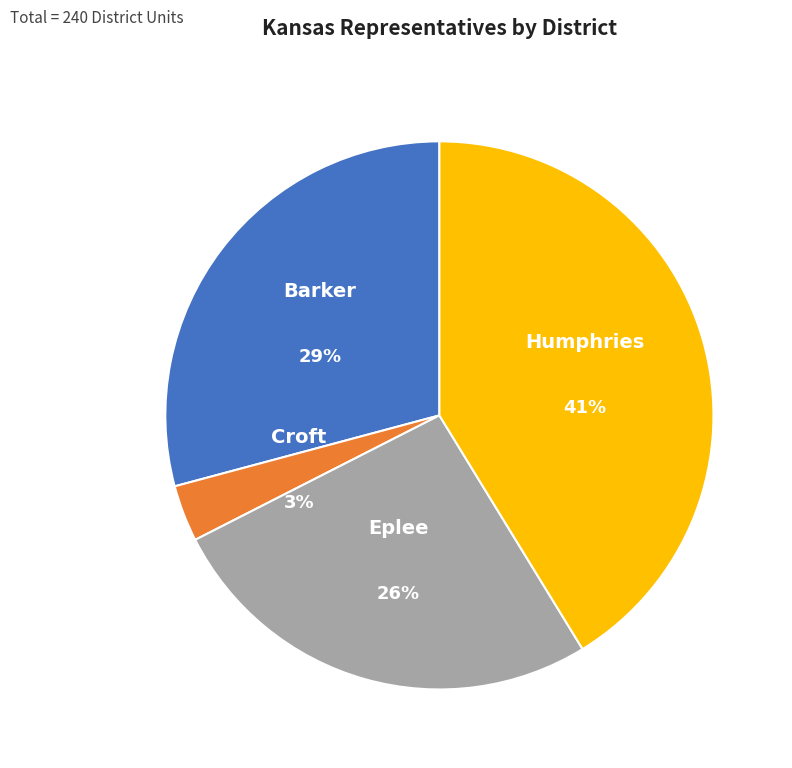

True or false: Eplee accounts for 26% of the total.

True